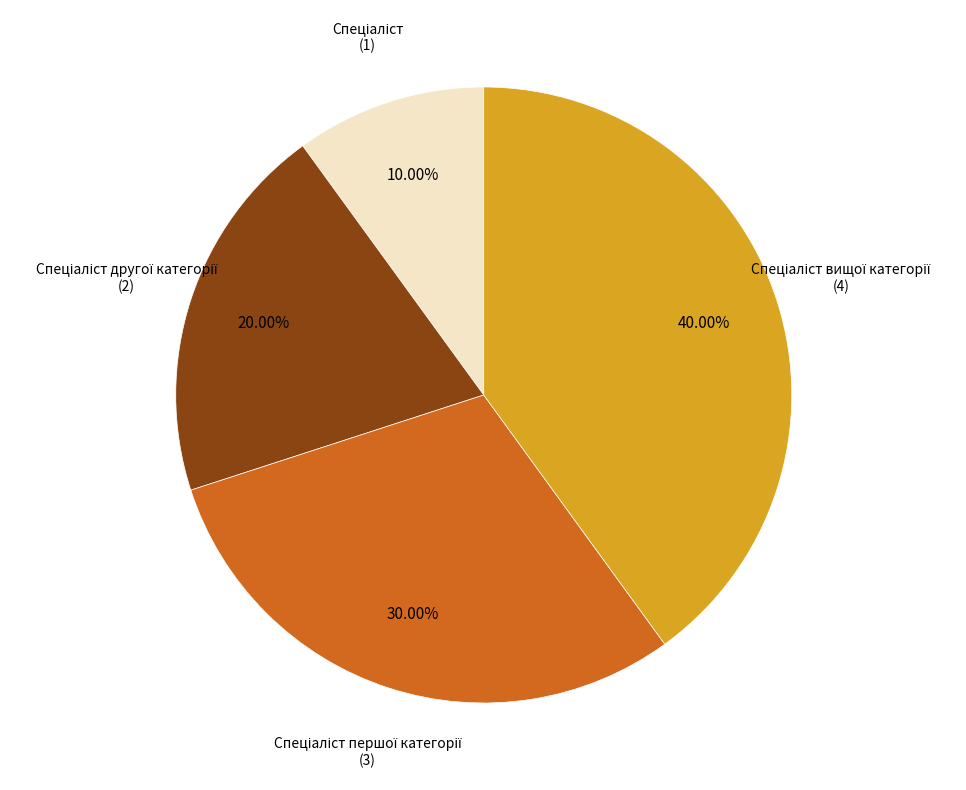

Does any single category account for the majority?

No